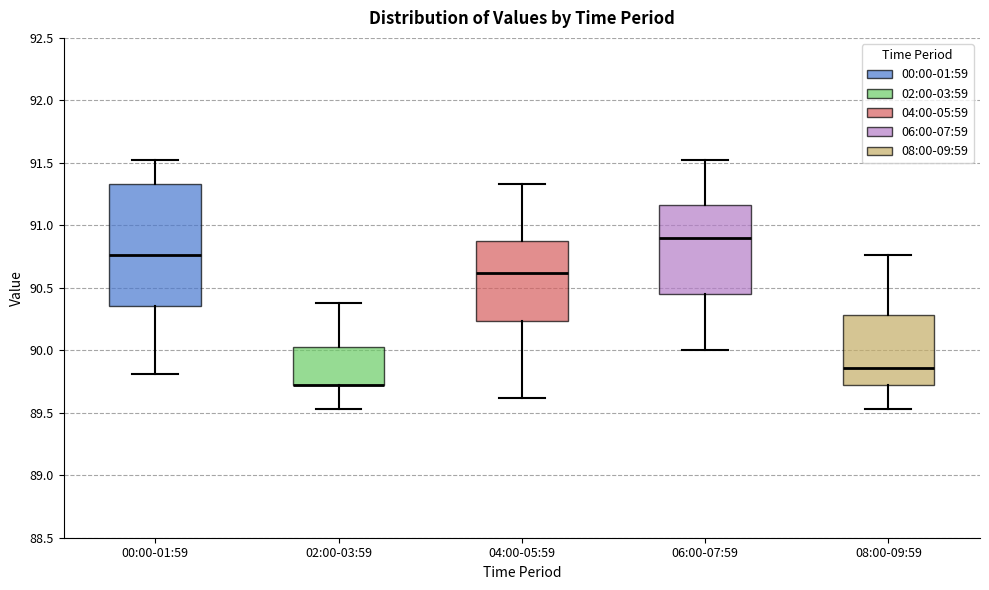

Comparing the boxes themselves (not the whiskers), which one is the tallest?

00:00-01:59